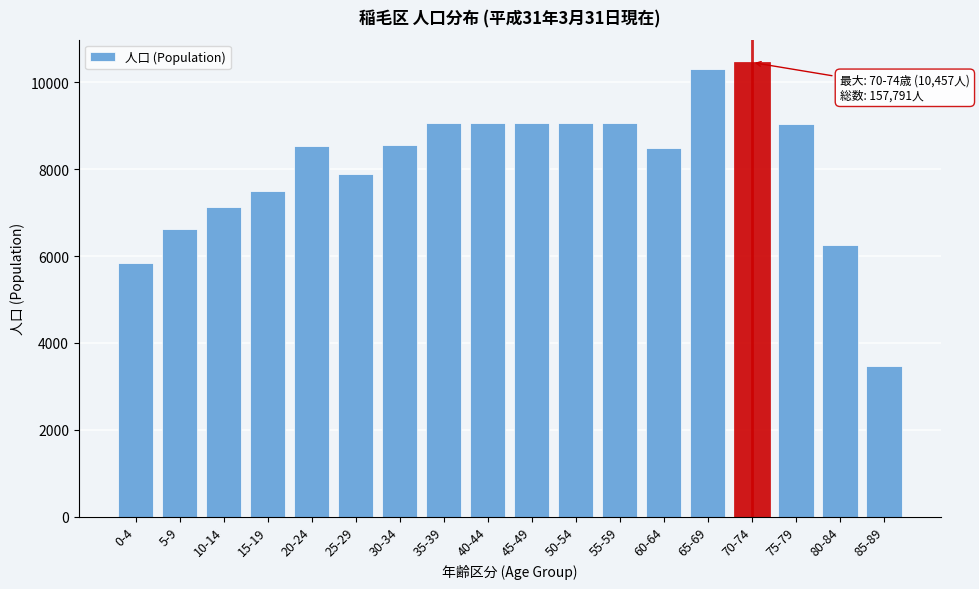

What is the difference between the maximum and minimum values?

6982